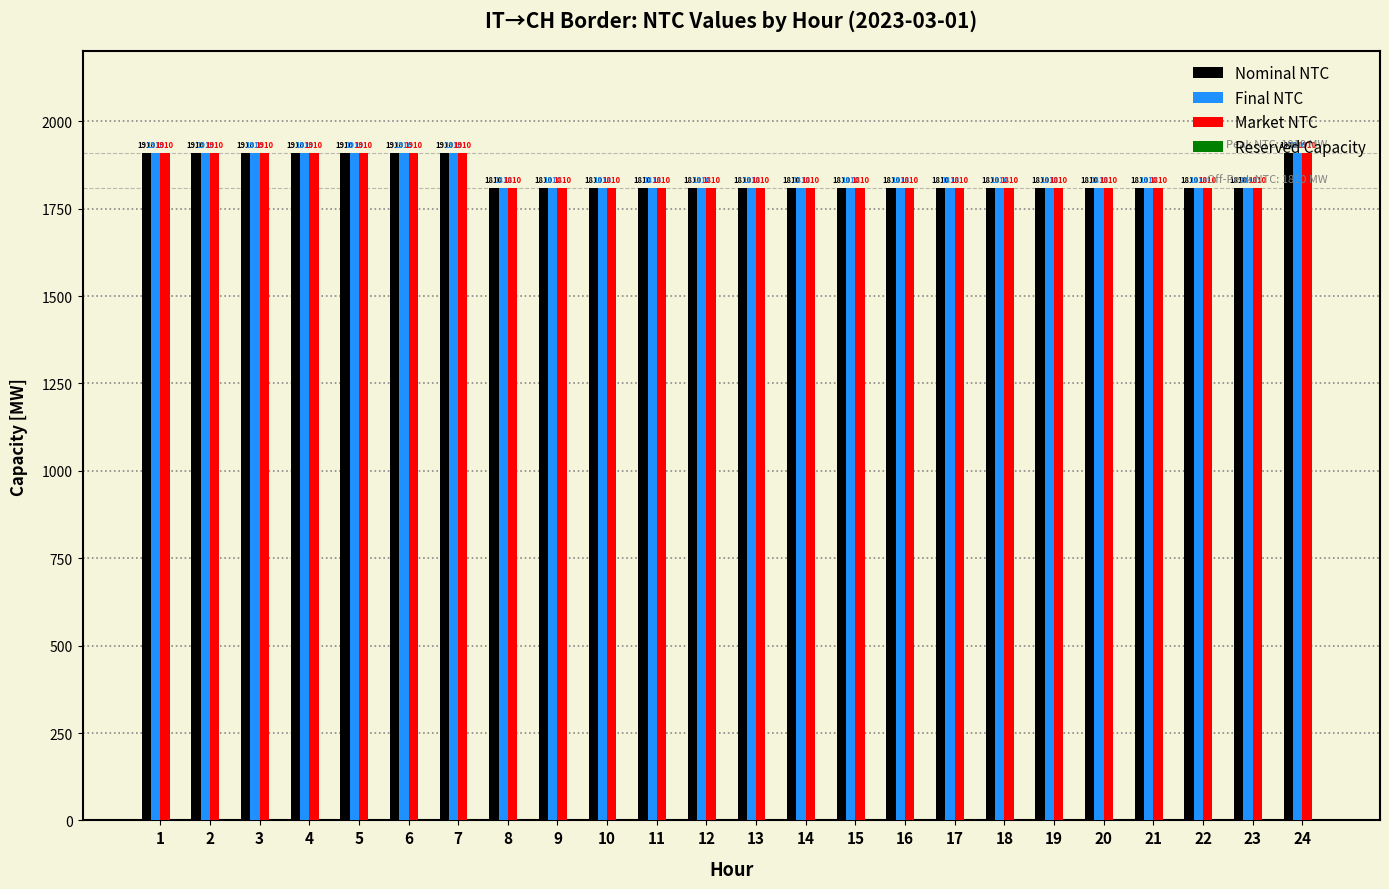

What is the maximum value for Final NTC?

1910